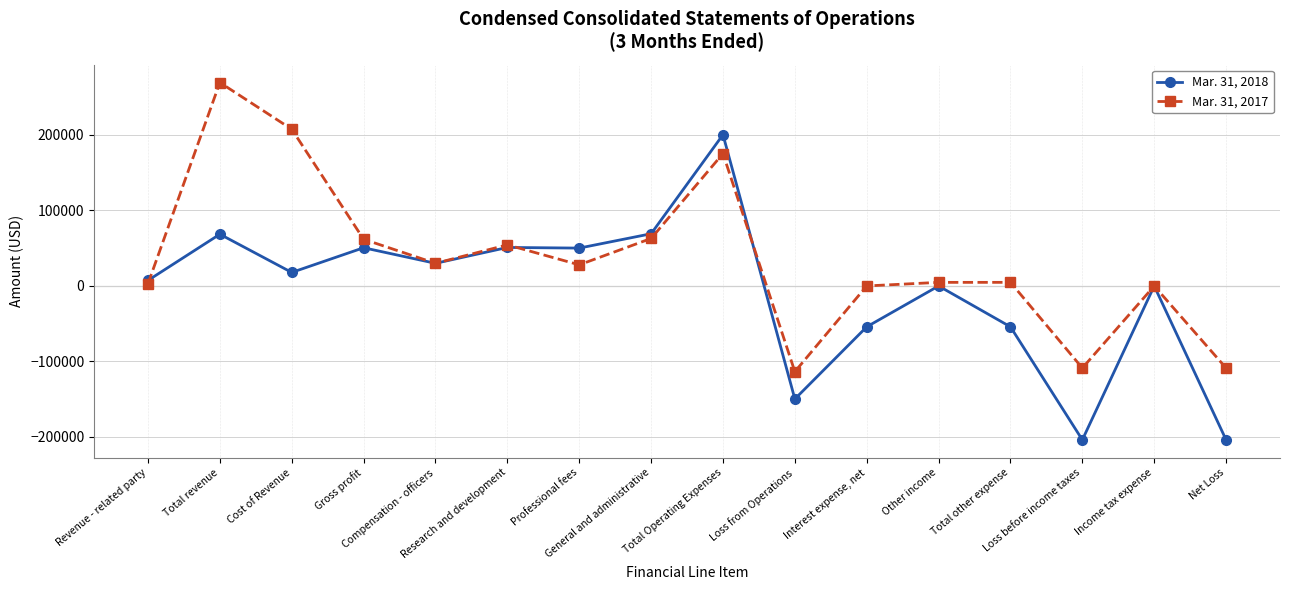

At which category is the sum across all series the highest?

Total Operating Expenses